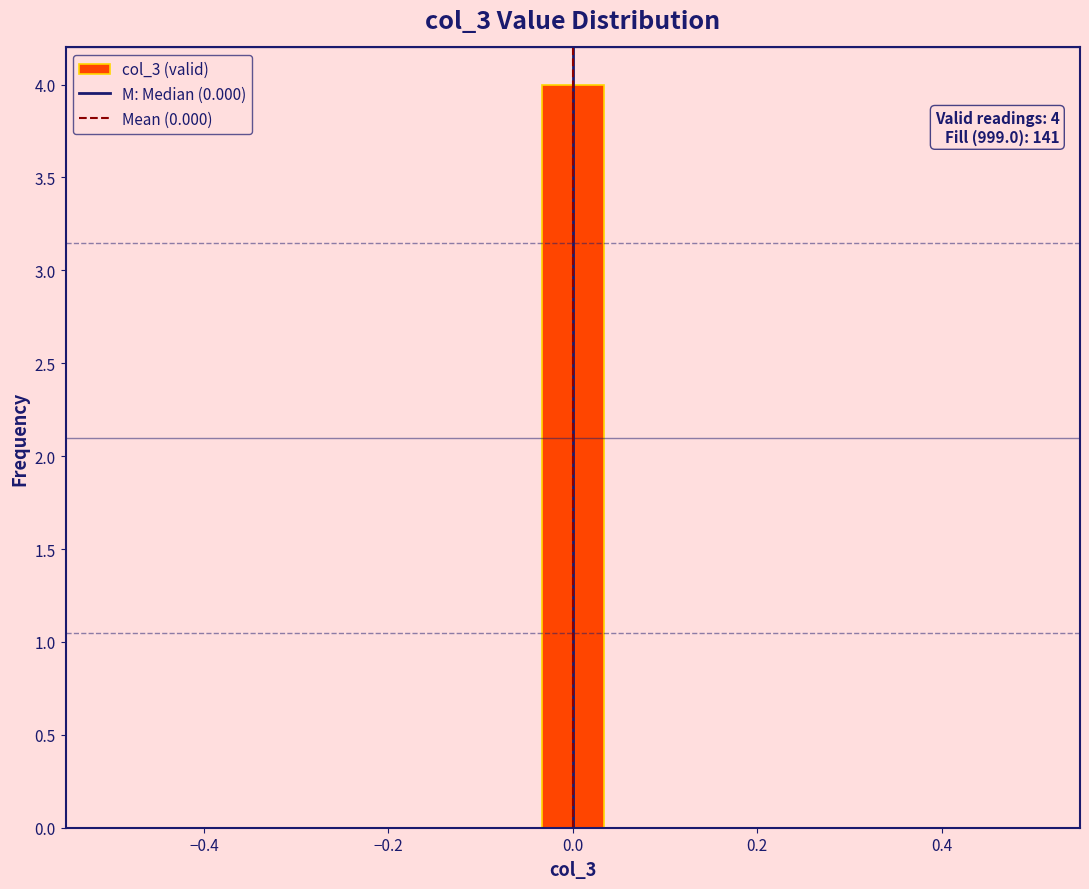

Around what value on the x-axis is the tallest bar? Give the approximate position of its centre, as read against the axis.

0.00